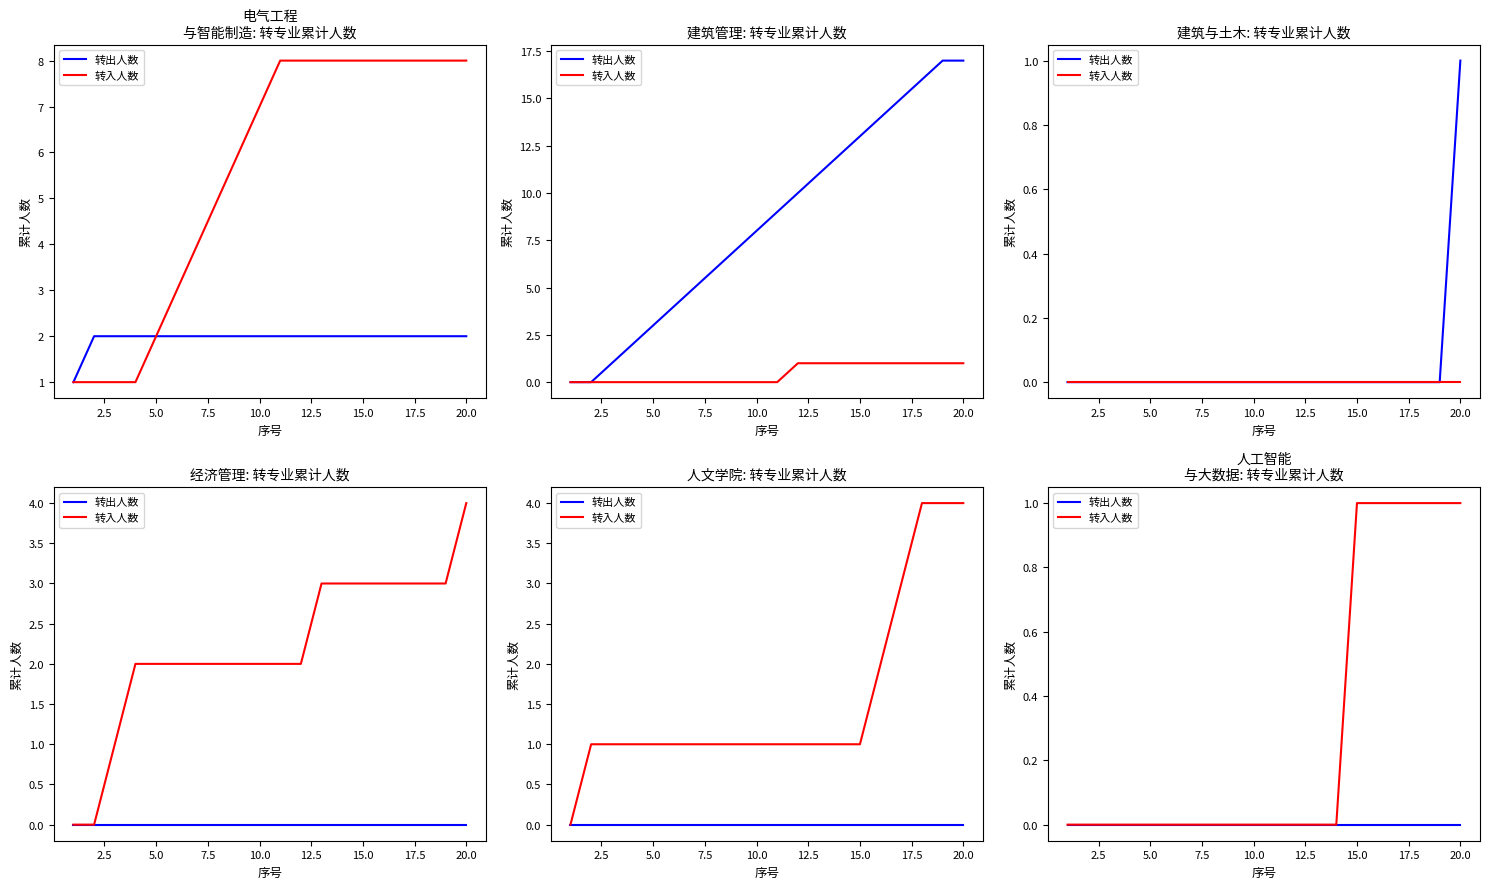

Is this an area chart (filled region under the line)?

No